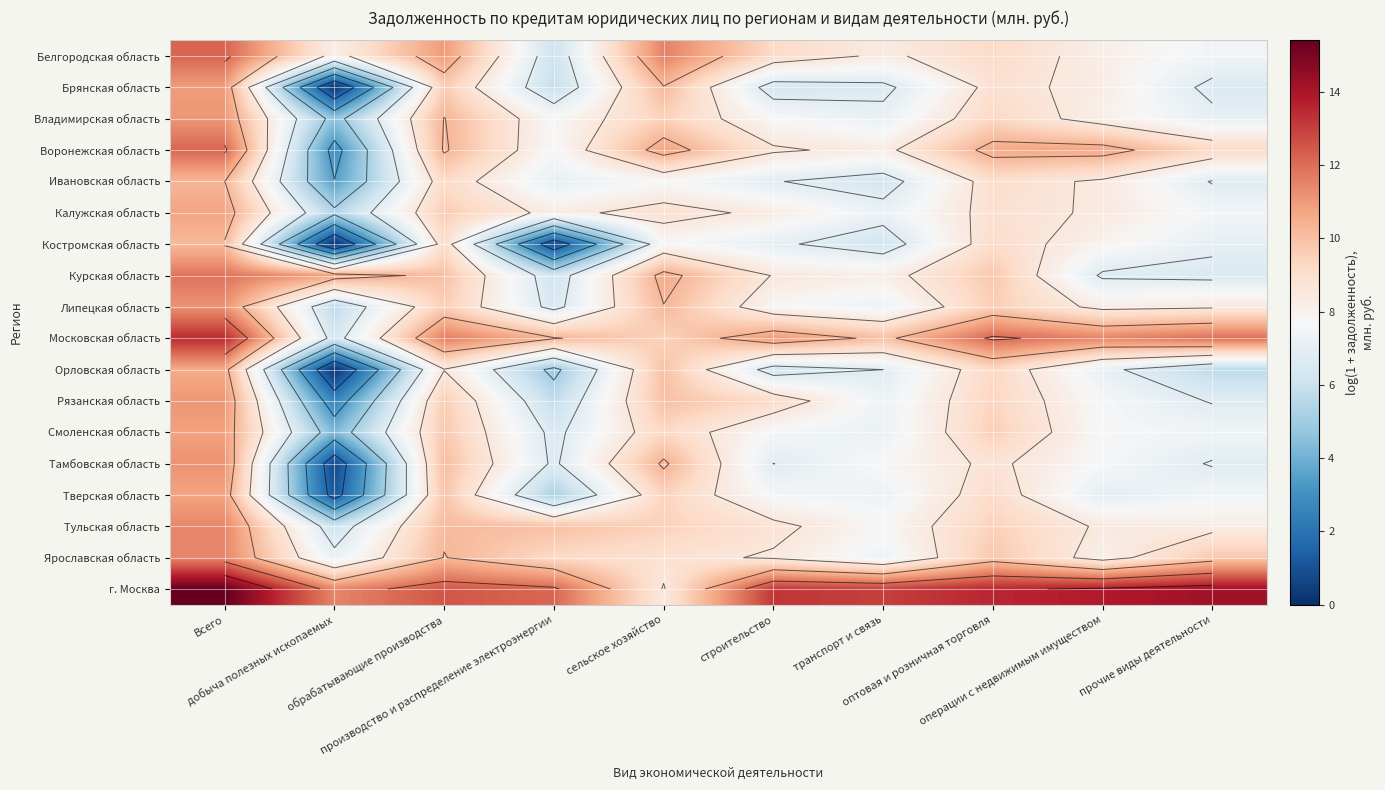

How many data points in Ярославская область are above 9?

5